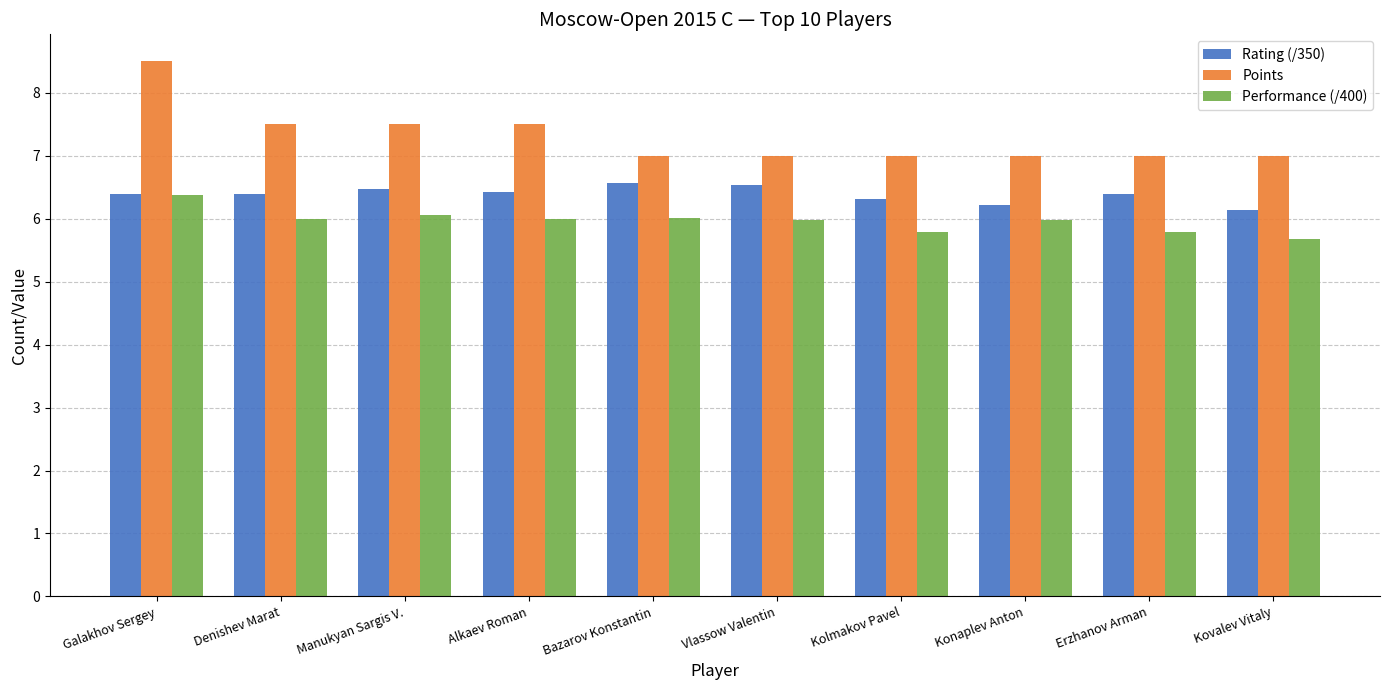

What is the sum of all Rating (/350) values?

63.8